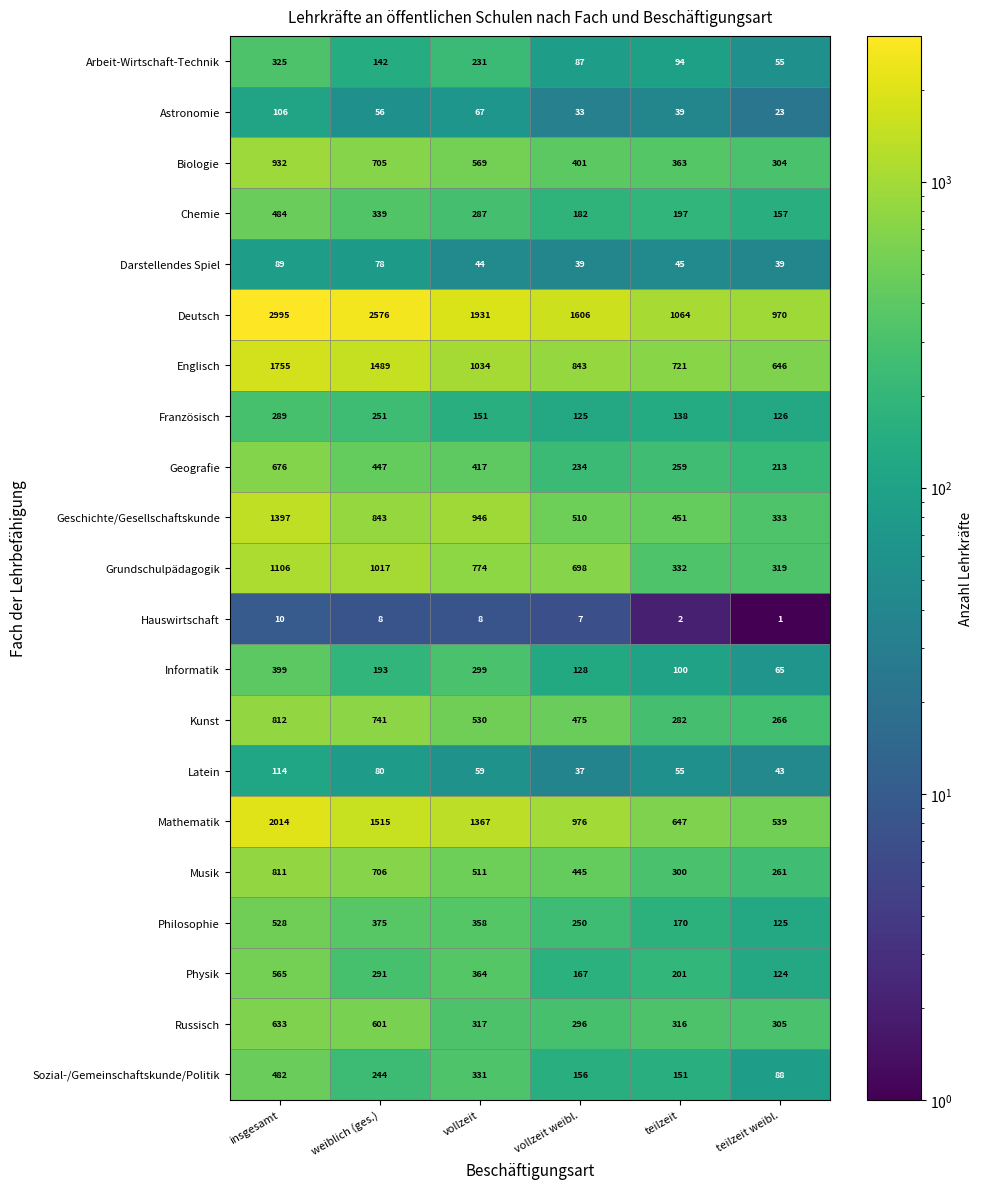

What is the greatest value displayed?

2995